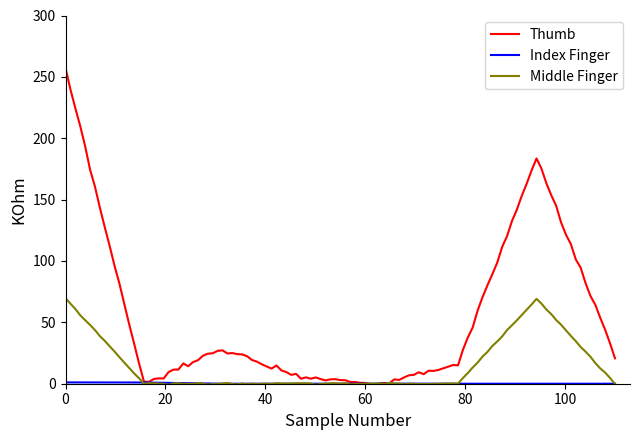

How many series are shown in this chart?

3